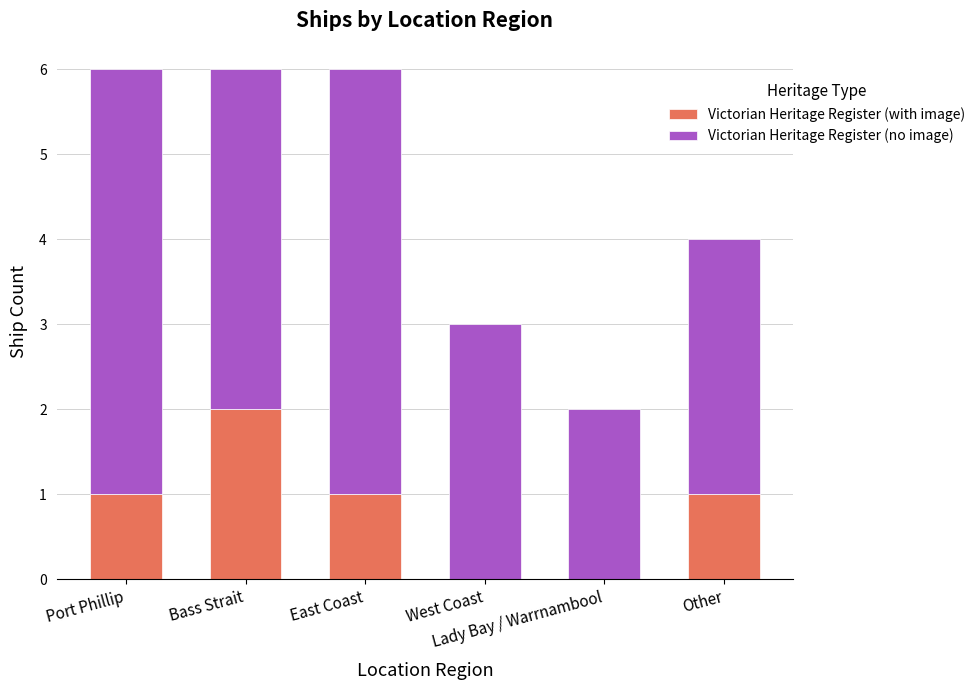

What is the sum of all Victorian Heritage Register (with image) values?

5